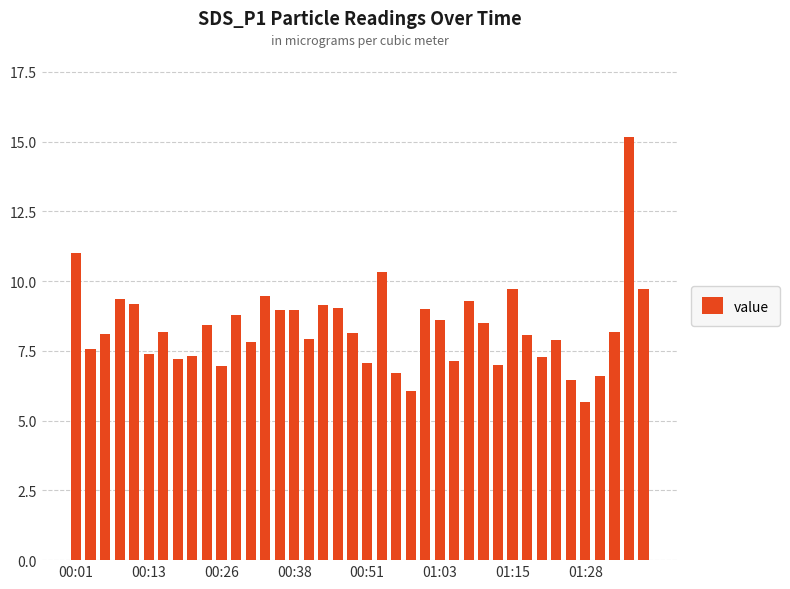

What is the average value?

8.3